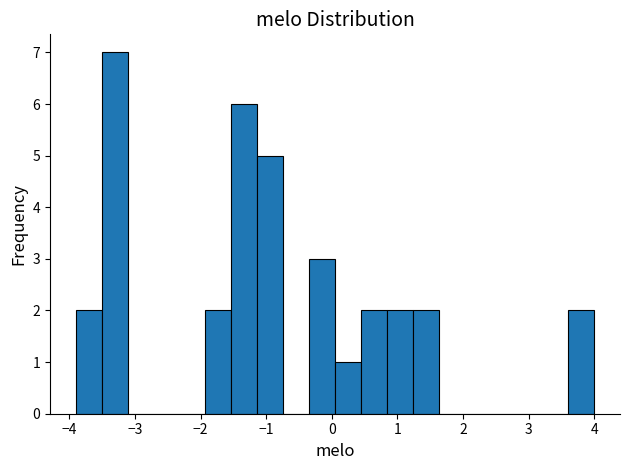

Read against the x-axis, roughly where is the centre of the tallest bar?

-3.3